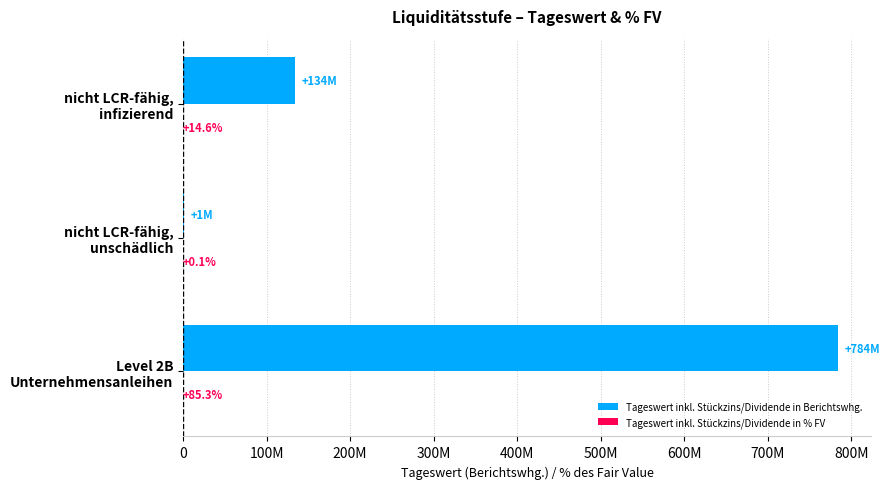

Reading left to right, list all the values displayed in this chart.

Tageswert inkl. Stückzins/Dividende in Berichtswhg.: 784253494.7	922374.3	134225632.9
Tageswert inkl. Stückzins/Dividende in % FV: 85.3	0.1	14.6